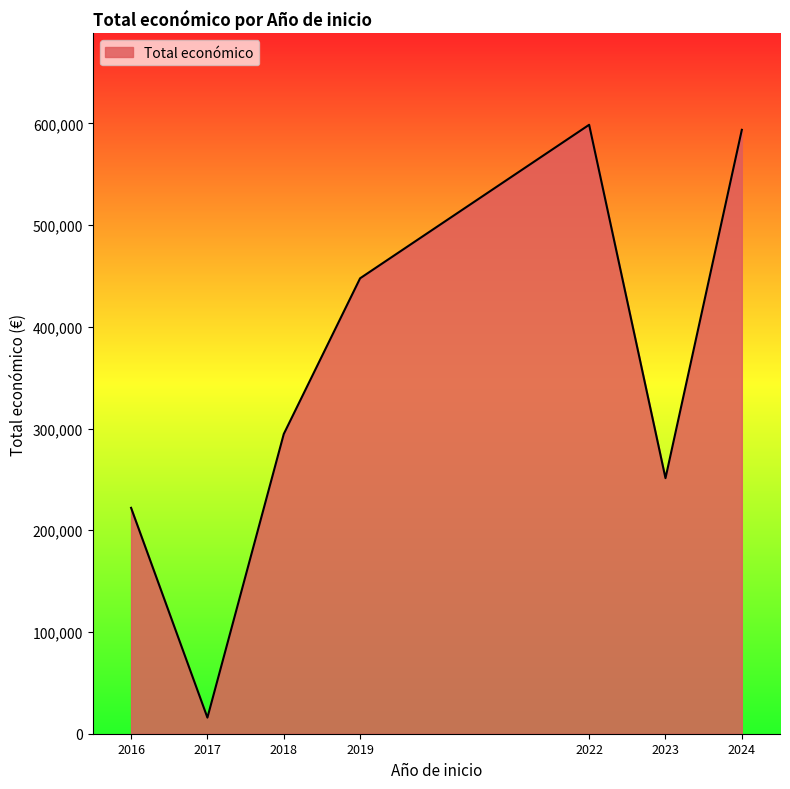

Is it true that the value at 2024 is 773914?

False